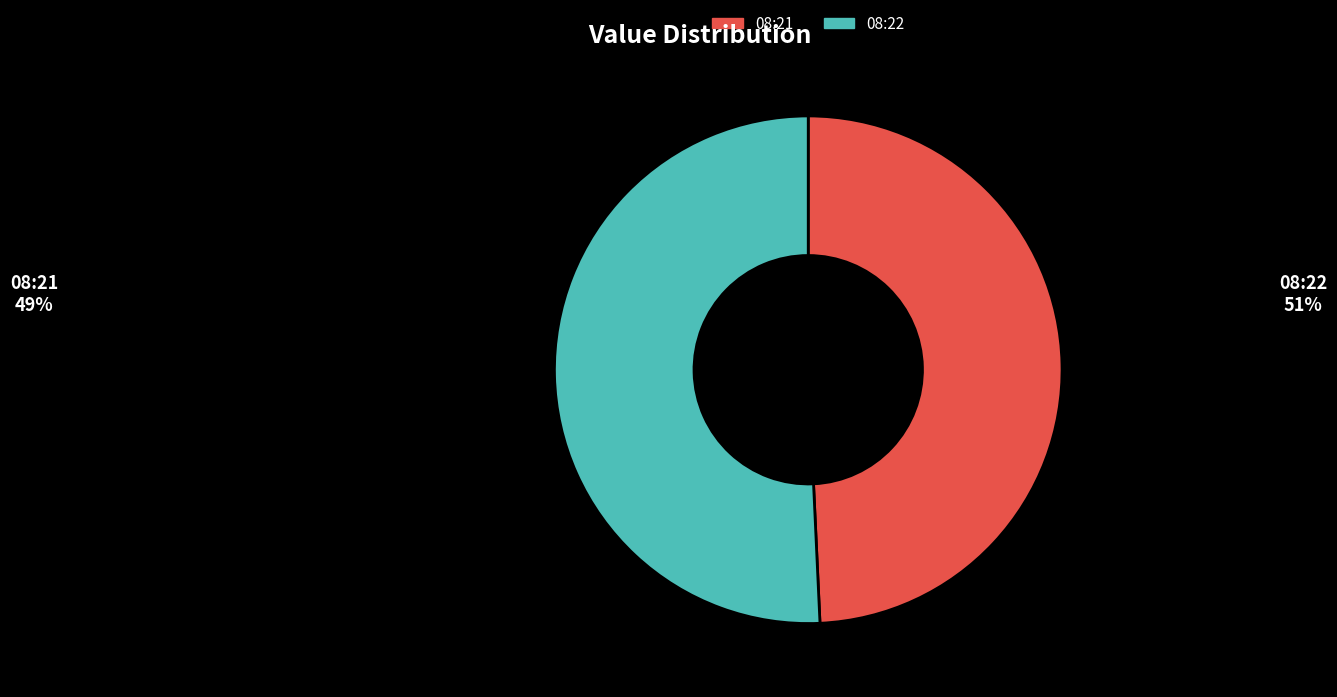

Is it true that 08:22 is 60% of the pie?

False